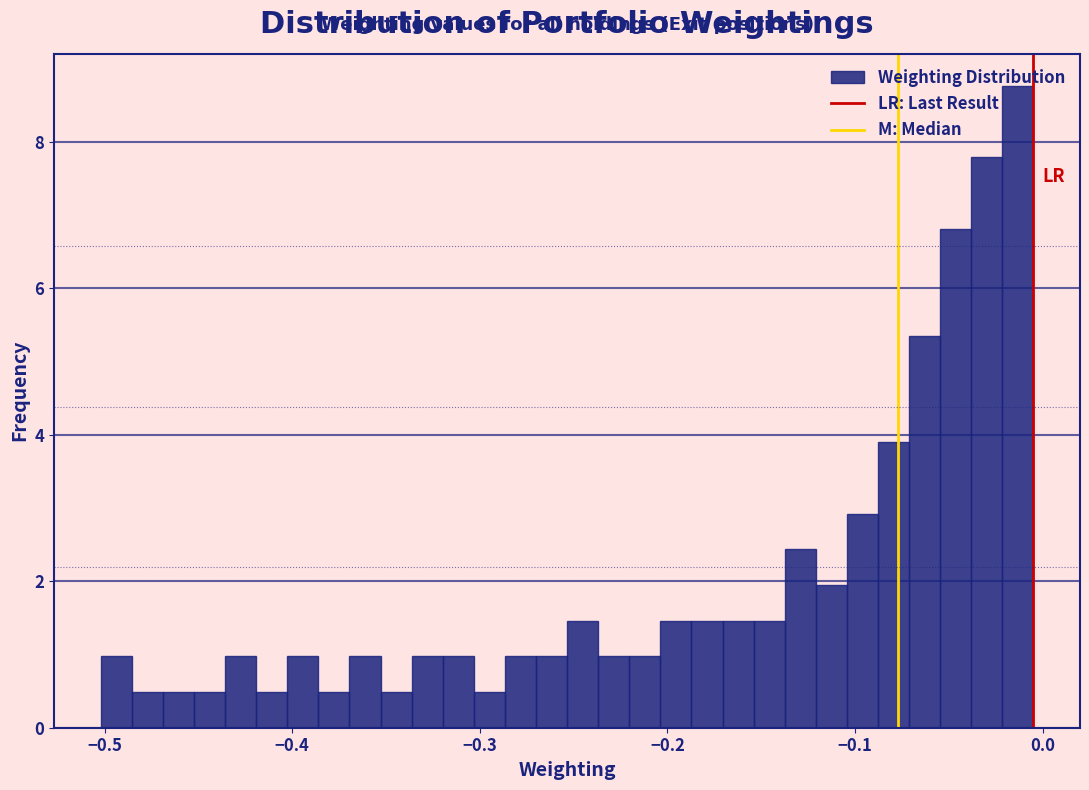

Around what value on the x-axis is the tallest bar? Give the approximate position of its centre, as read against the axis.

-0.01